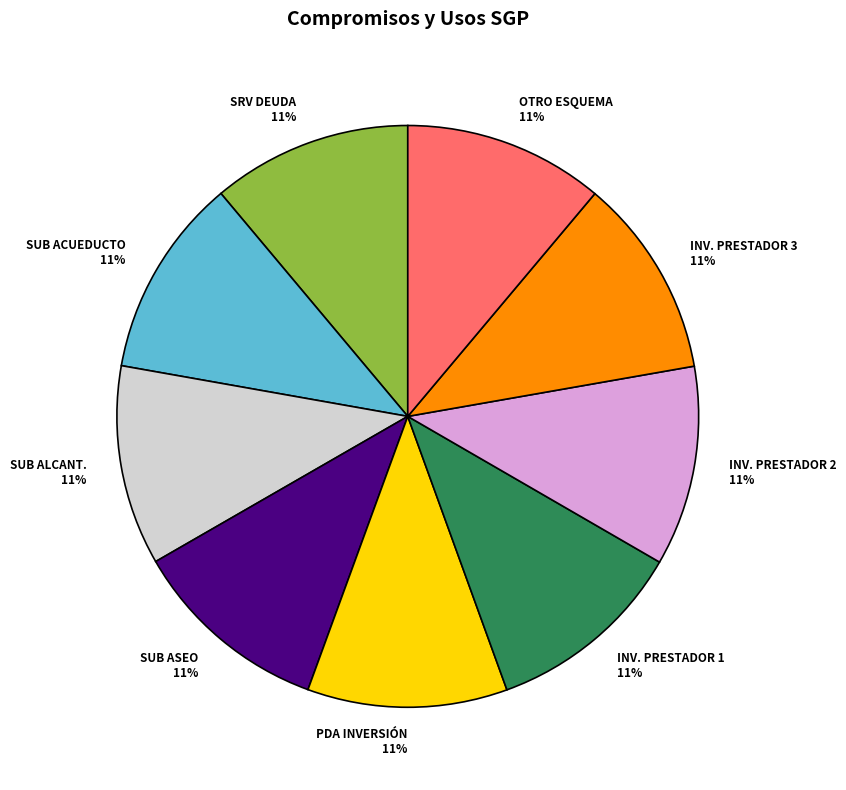

Is the sum of INV. PRESTADOR 2 11% and INV. PRESTADOR 3 11% greater than half?

No